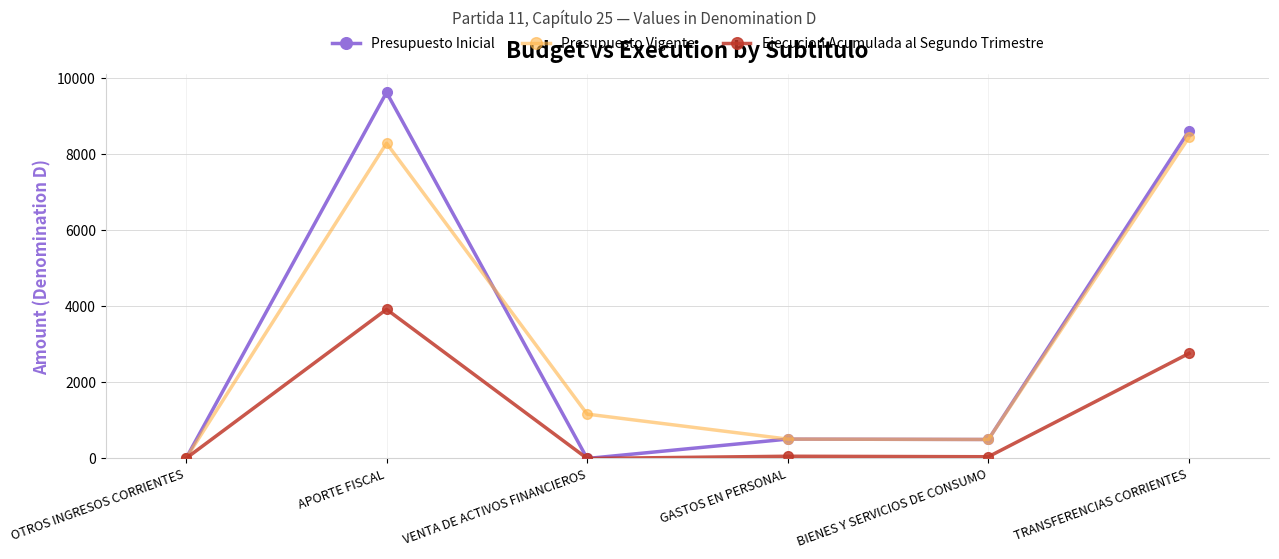

Between OTROS INGRESOS CORRIENTES and TRANSFERENCIAS CORRIENTES, which series saw the biggest shift?

Presupuesto Inicial